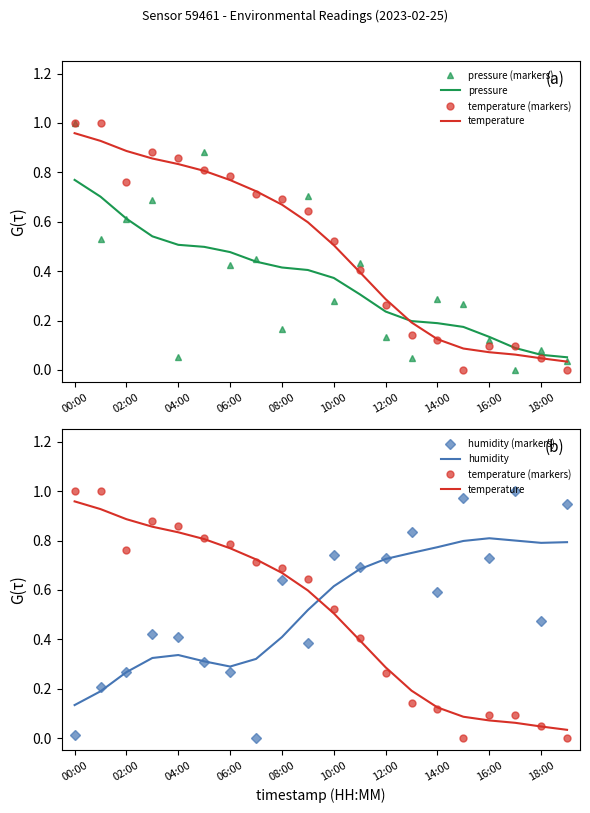

What is the minimum value for pressure?

0.1